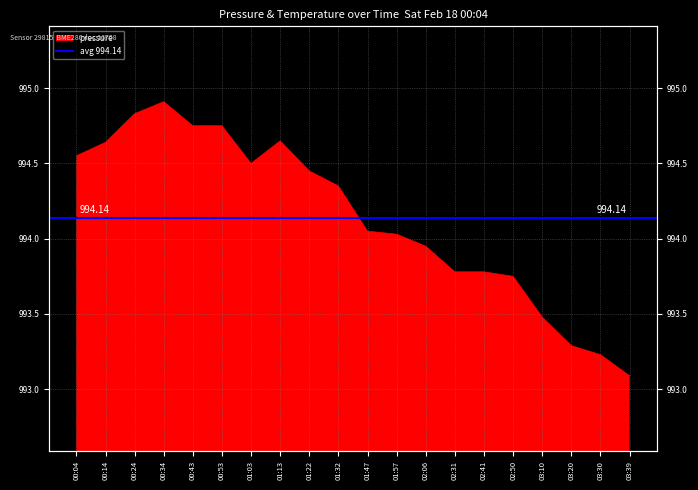

At which category does the data reach its first local peak?

00:34